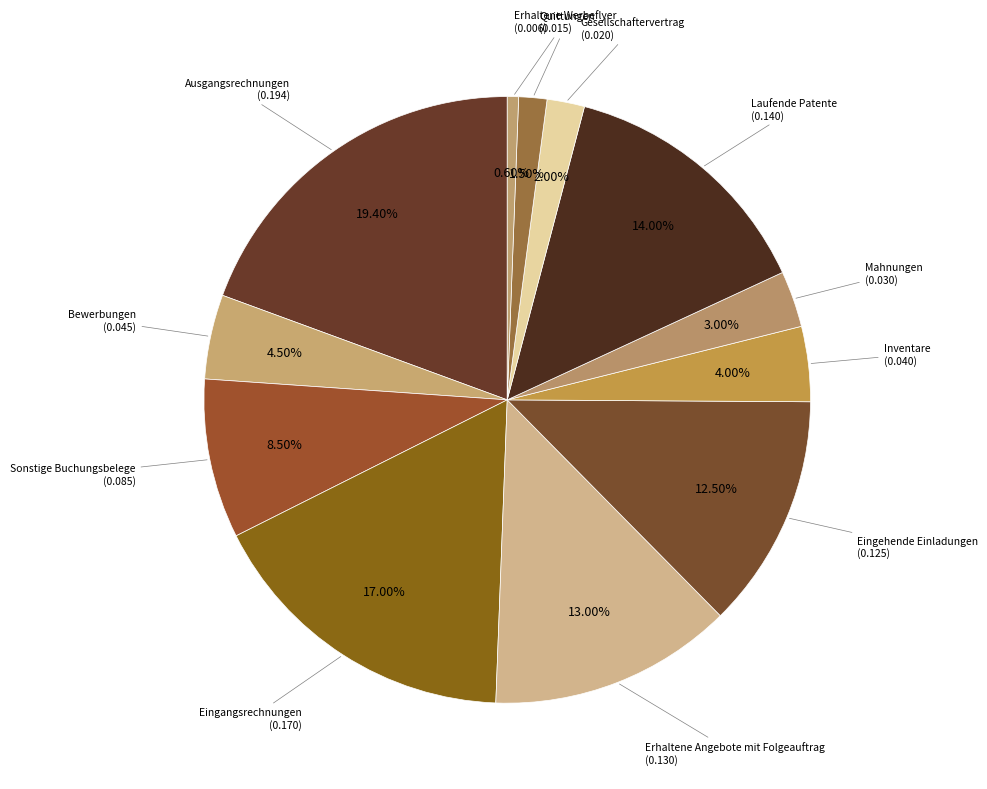

What is the smallest slice in the pie chart?

Erhaltene Werbeflyer